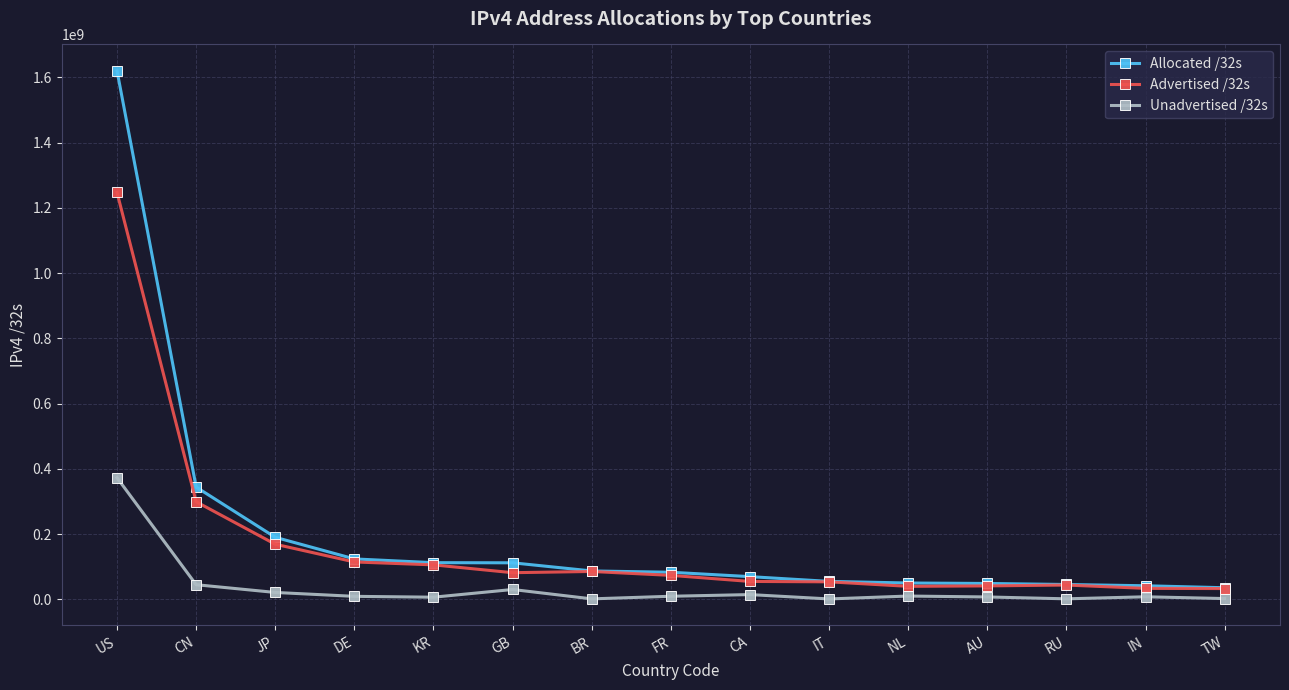

True or false: Allocated /32s and Unadvertised /32s cross at least once.

False